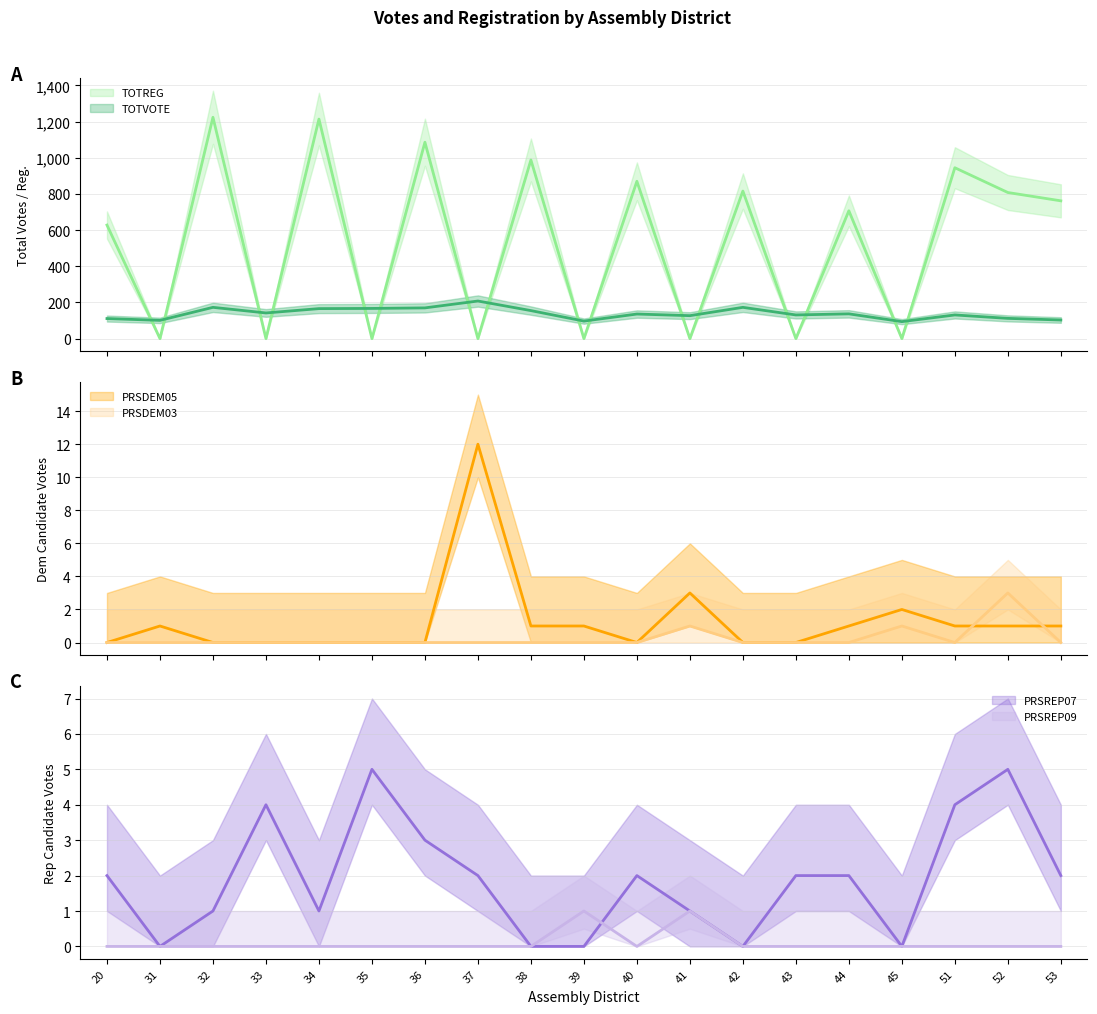

How many interior local valleys does the PRSREP07 series have?

4